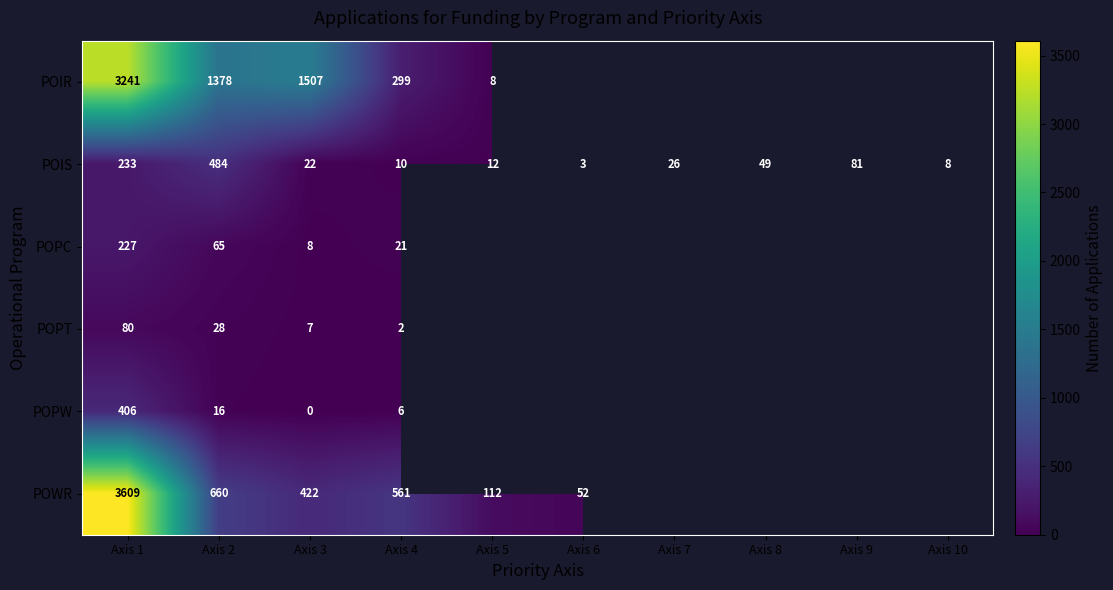

Is it true that POPW equals 16 at Axis 2?

True